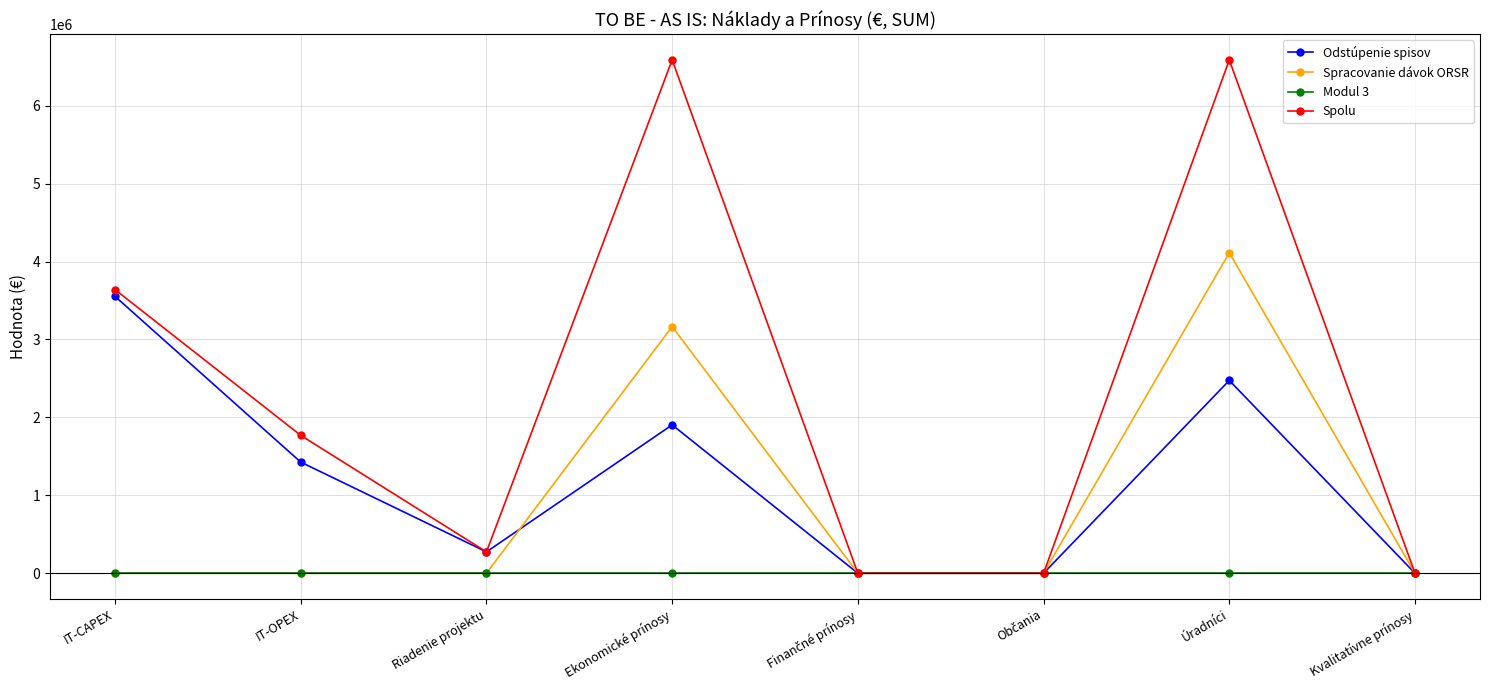

Reading left to right, transcribe all the data shown in this chart.

Odstúpenie spisov: 3552896.0	1426070.9	273944.8	1903721.2	0.0	0.0	2474196.5	0.0
Spracovanie dávok ORSR: 0.0	0.0	0.0	3164743.3	0.0	0.0	4113100.5	0.0
Modul 3: 0.0	0.0	0.0	0.0	0.0	0.0	0.0	0.0
Spolu: 3639552.0	1769200.8	273944.8	6587297.0	0.0	0.0	6587297.0	0.0